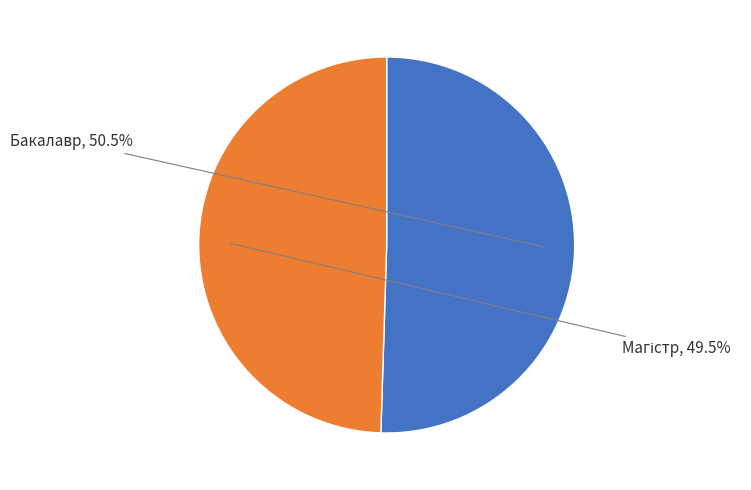

Which slice is the largest?

Бакалавр